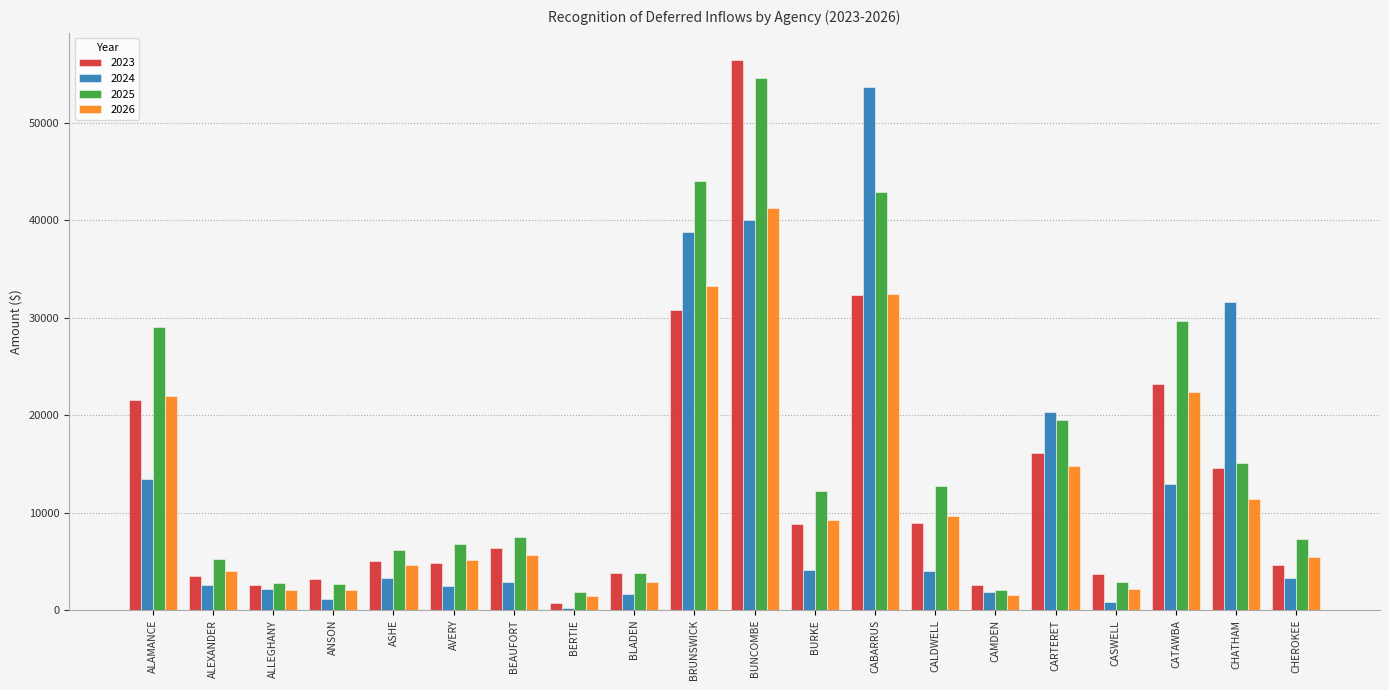

What is the sum of all 2026 values?

233205.8